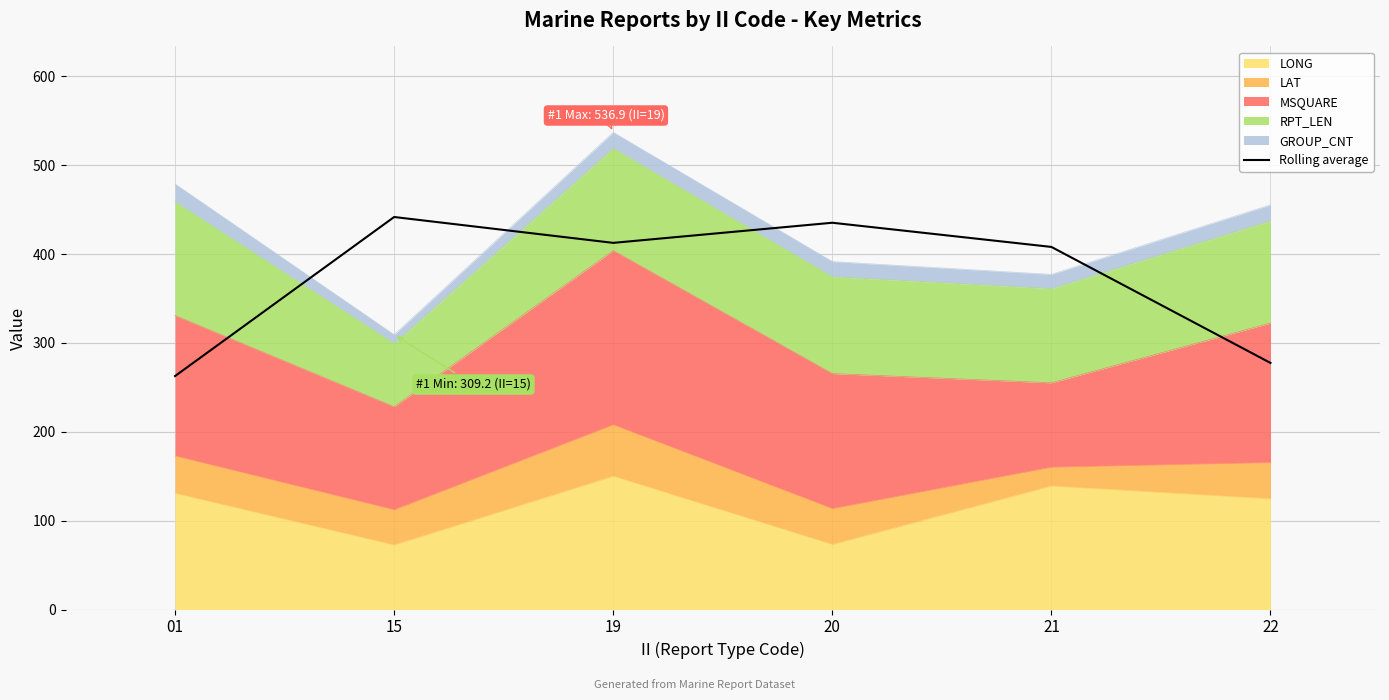

Is it true that the value at 19 is 412.5?

True